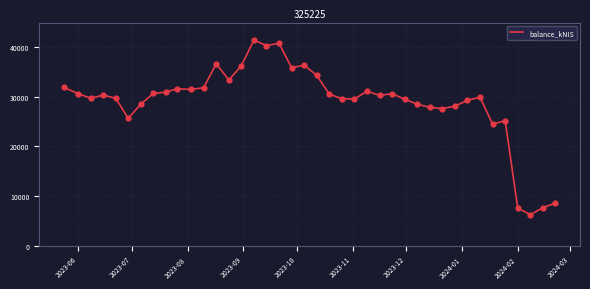

What is the difference between the maximum and minimum values?

35276.4